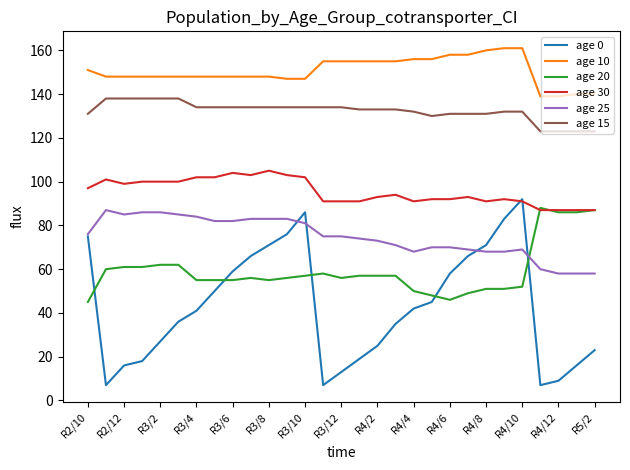

True or false: age 20 and age 10 intersect in this chart.

False